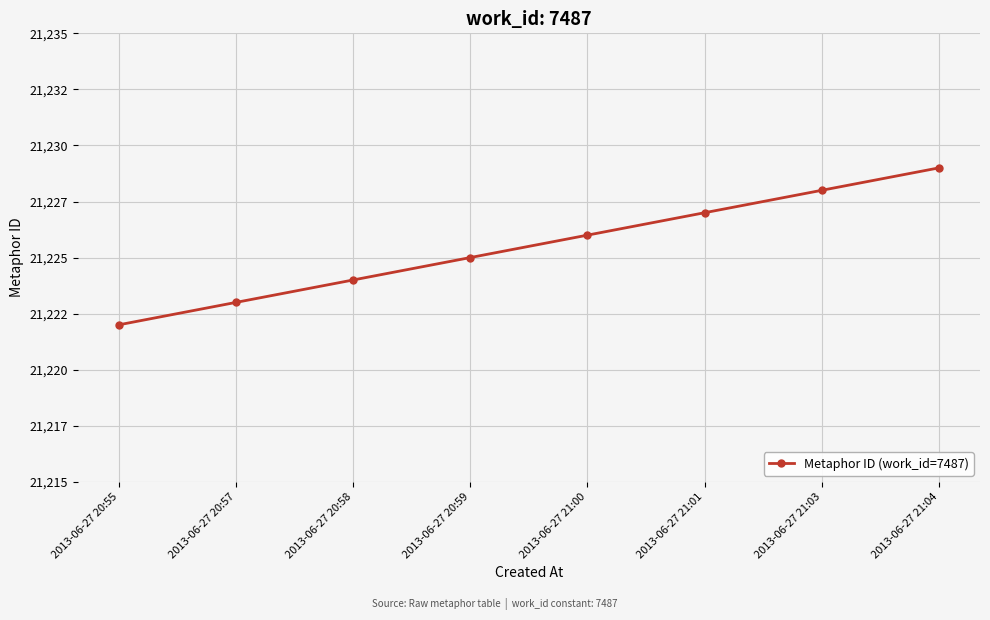

List the labels in order of value, largest first.

2013-06-27 21:04, 2013-06-27 21:03, 2013-06-27 21:01, 2013-06-27 21:00, 2013-06-27 20:59, 2013-06-27 20:58, 2013-06-27 20:57, 2013-06-27 20:55